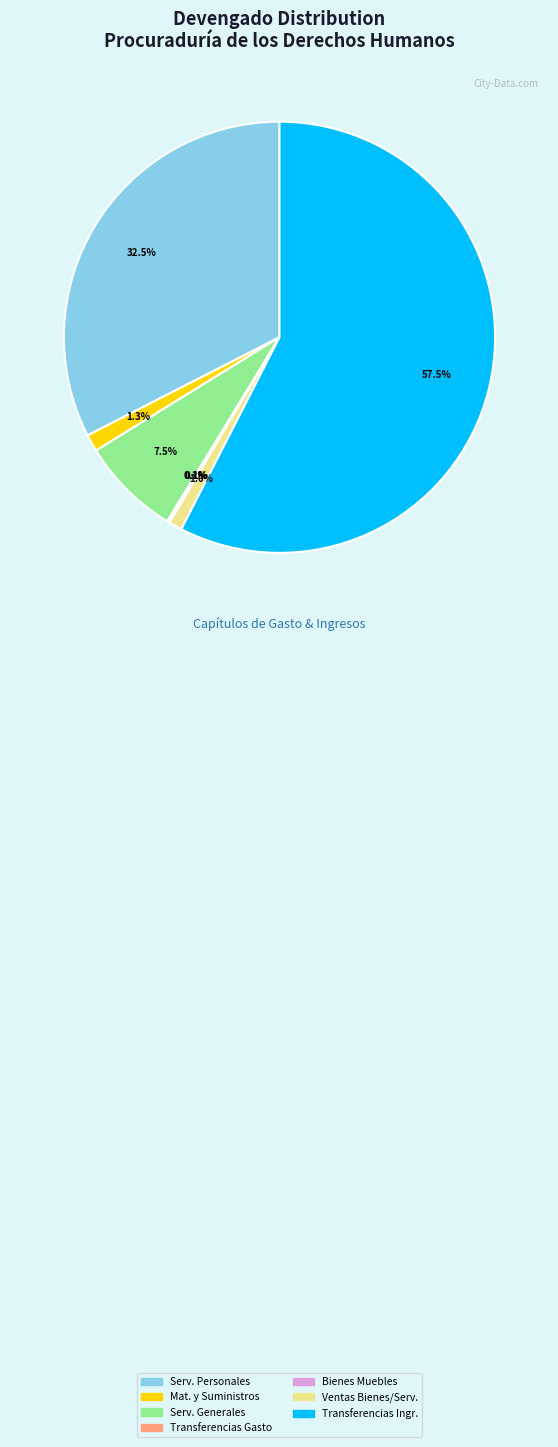

Which slice is the largest?

Transferencias Ingr.